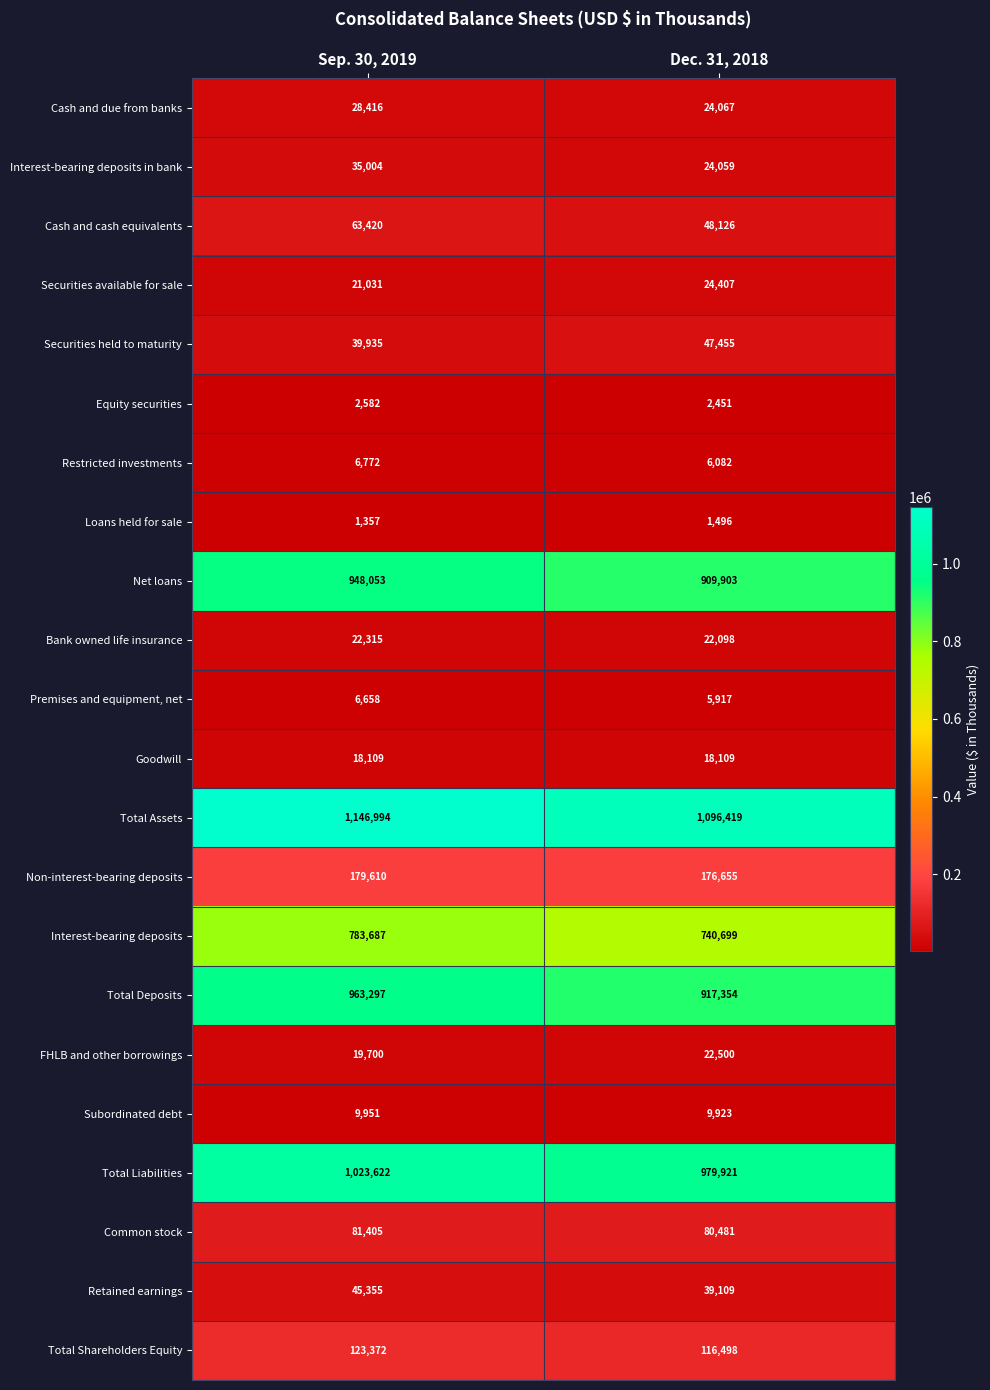

At which category is the sum across all series the highest?

Sep. 30, 2019